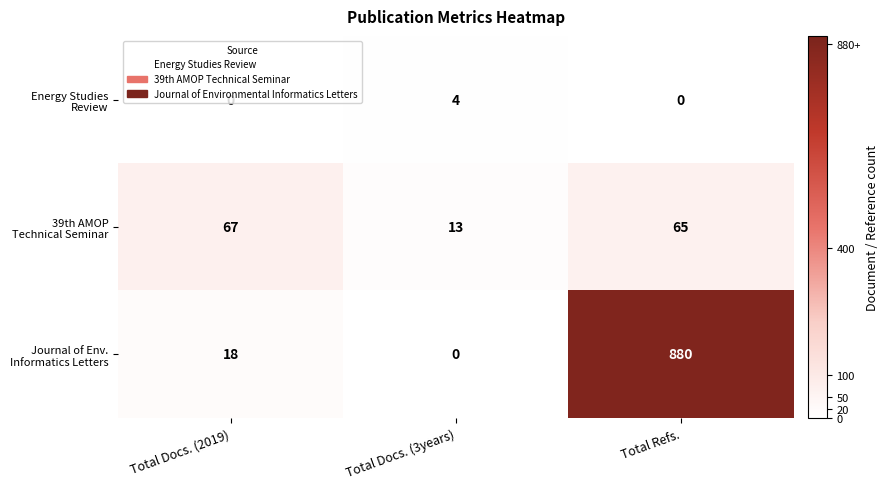

What is the difference between the highest and lowest values at Total Docs. (2019)?

67